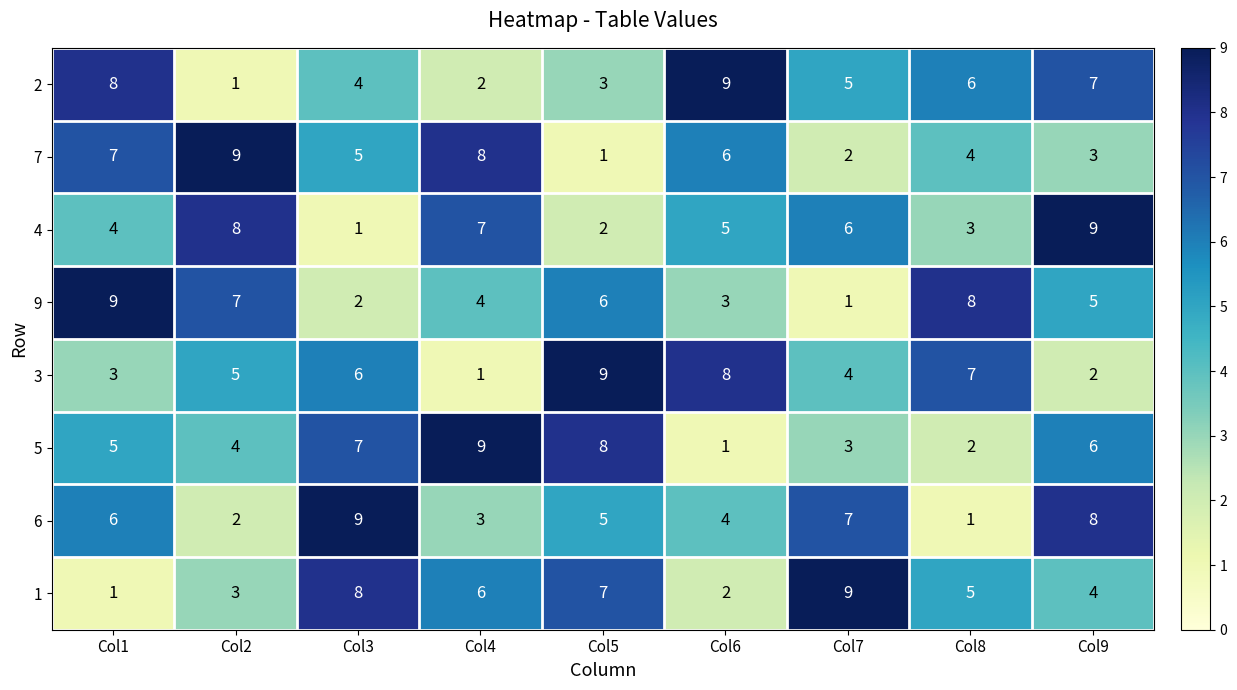

Rank the categories by 4 value from highest to lowest.

Col9, Col2, Col4, Col7, Col6, Col1, Col8, Col5, Col3